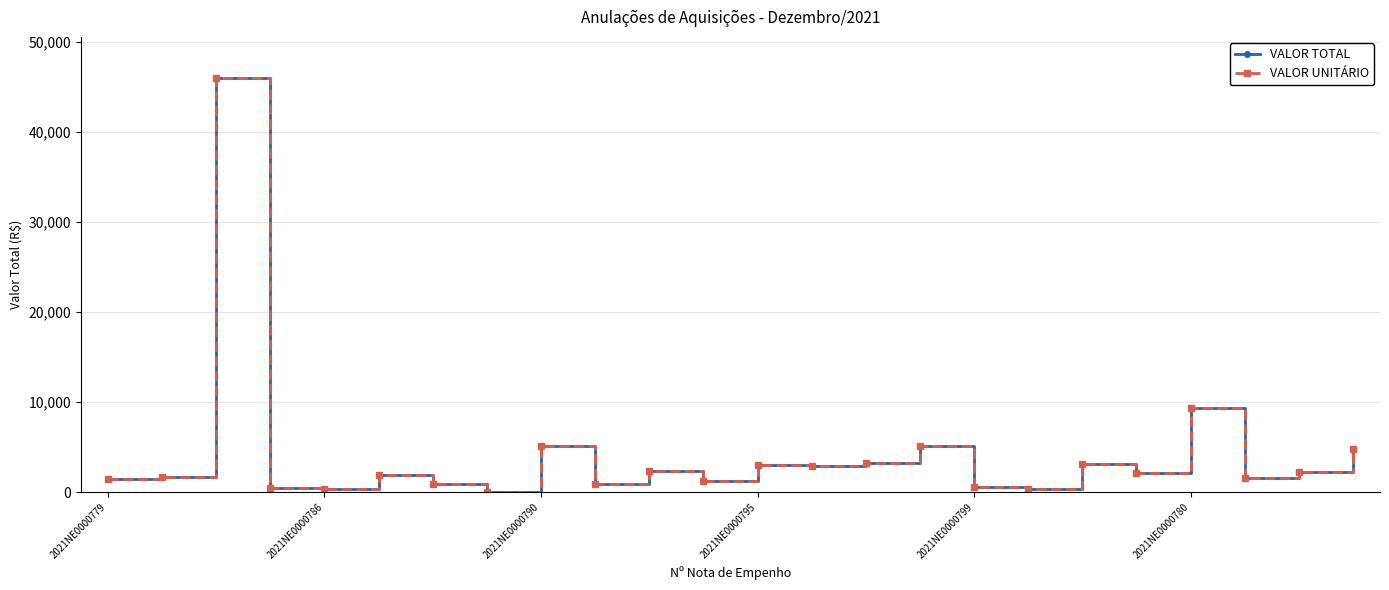

Is this an area chart (filled region under the line)?

No